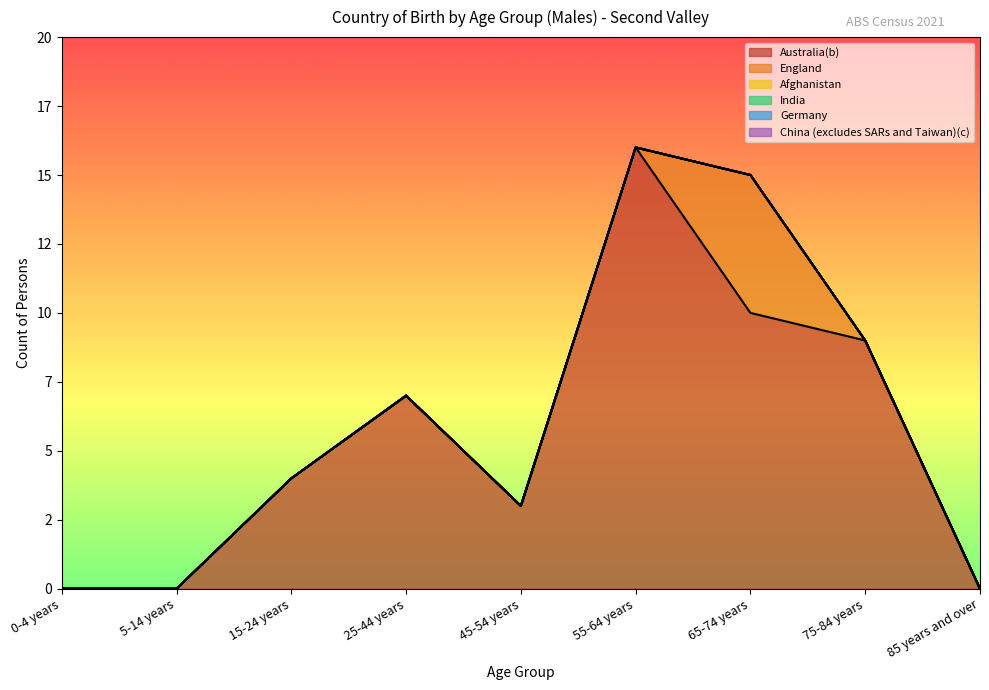

Which series has the largest total across all categories?

Australia(b)